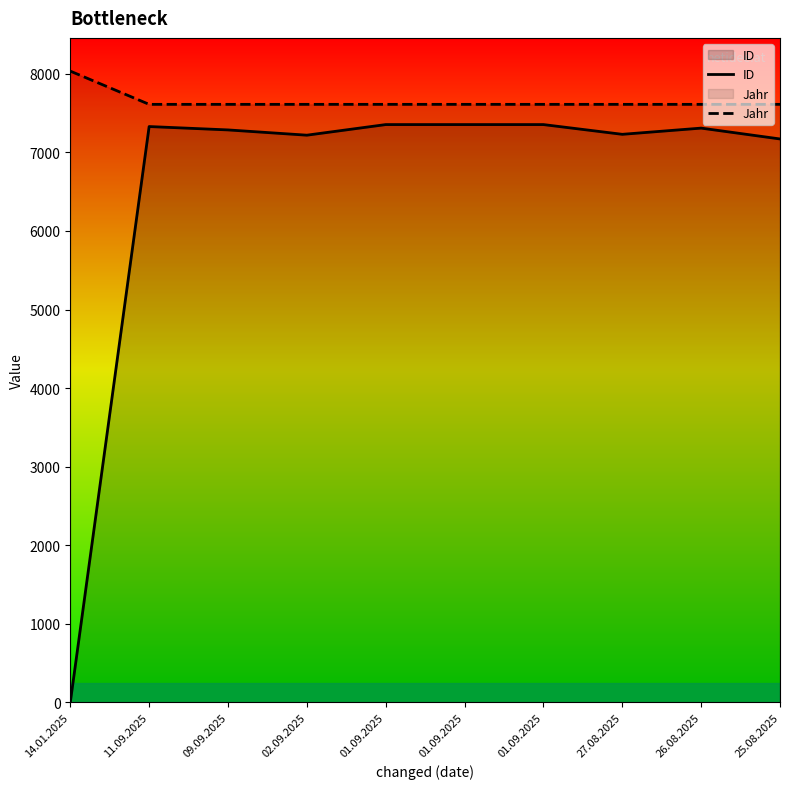

Does the chart display data point markers on the line(s)?

No